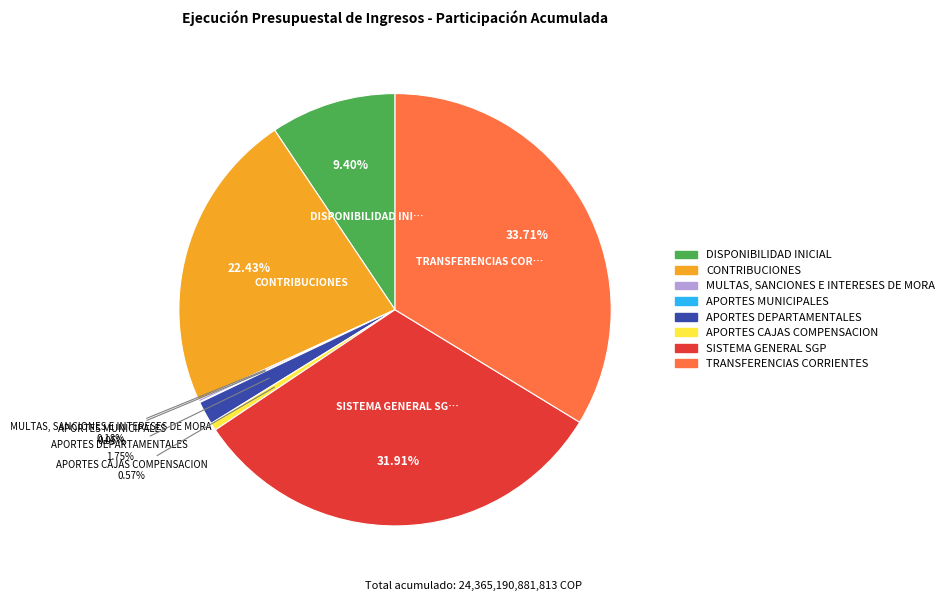

Which slice is the largest?

TRANSFERENCIAS CORRIENTES